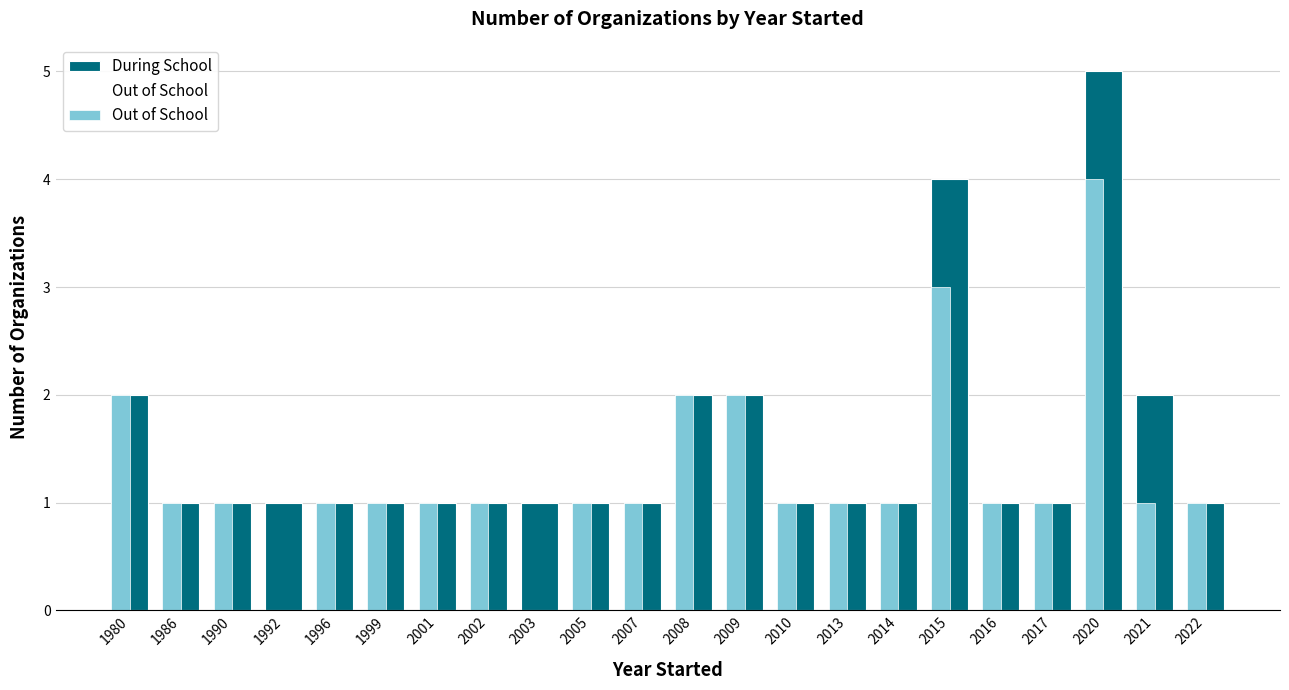

Which series has the largest range (max minus min)?

During School